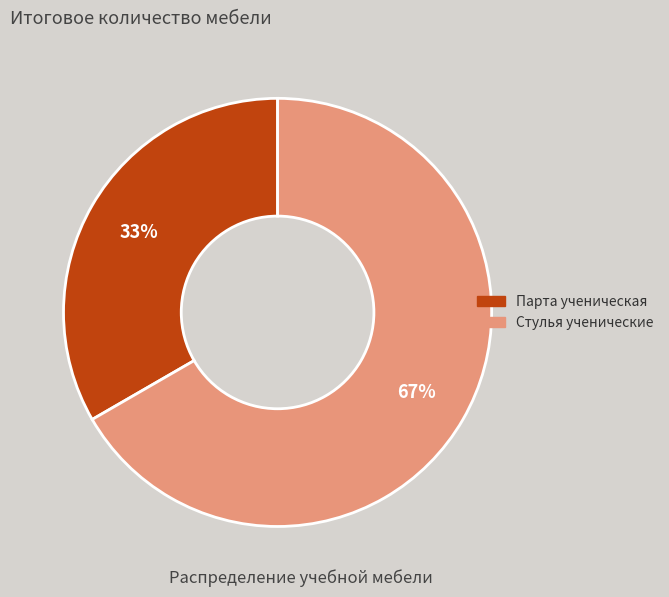

To the nearest percent, what portion does Стулья ученические represent?

67%